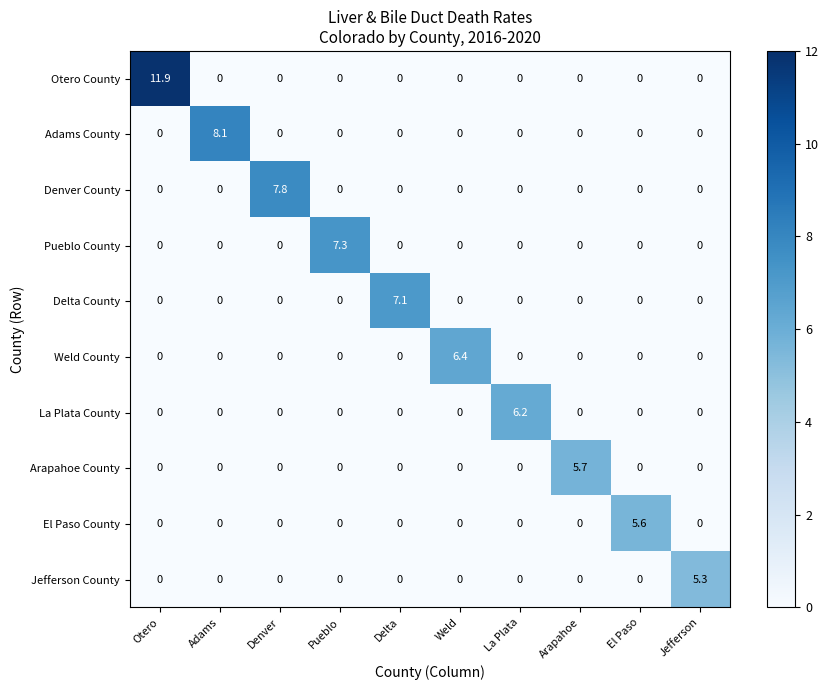

What is the spread (max minus min) of values at Arapahoe?

5.7